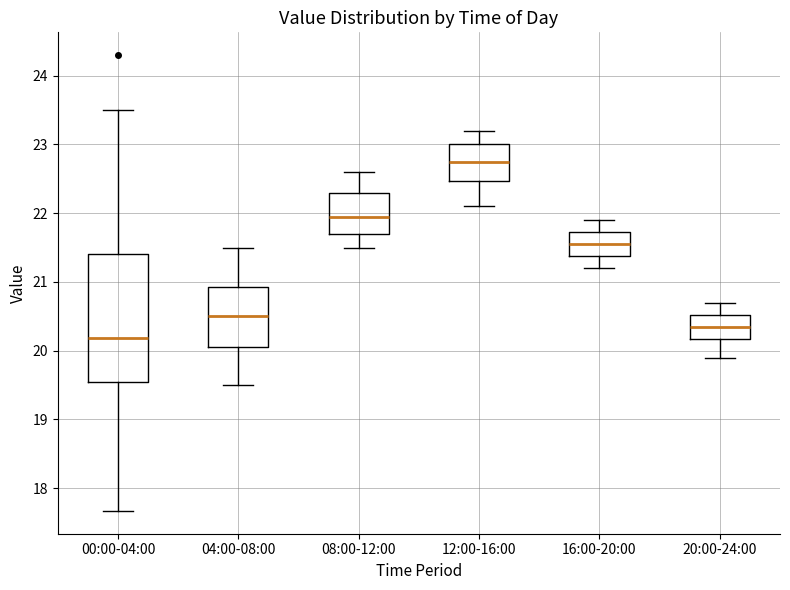

Which box's median line is the highest?

12:00-16:00